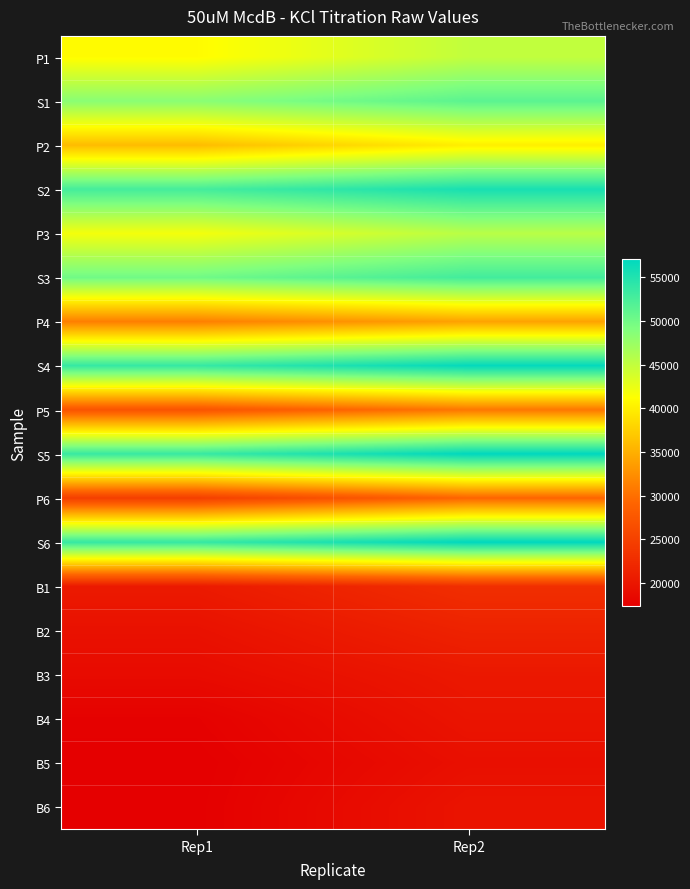

Between Rep1 and Rep2, which series saw the biggest shift?

P6